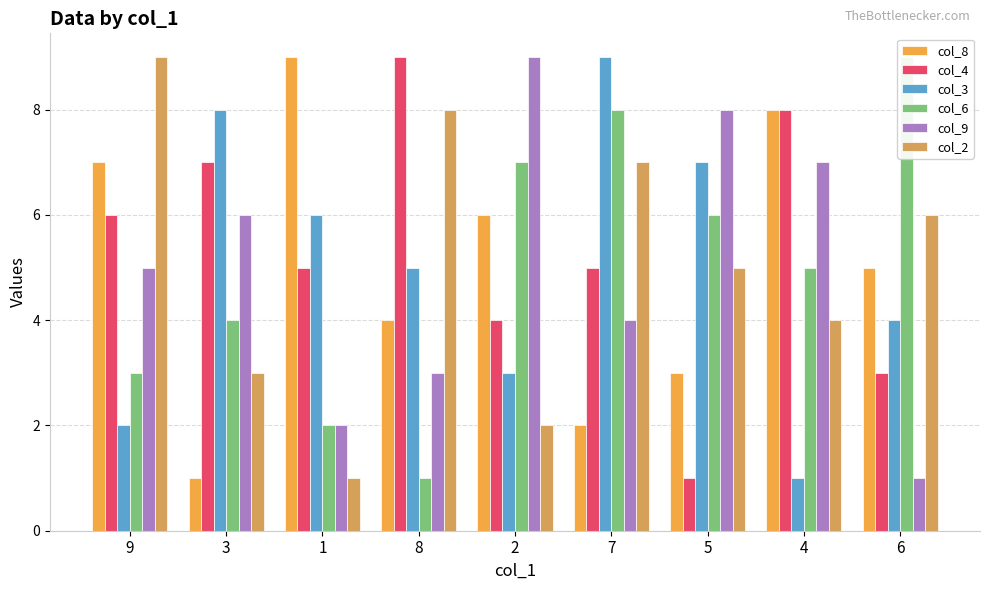

Does the chart contain any negative values?

No